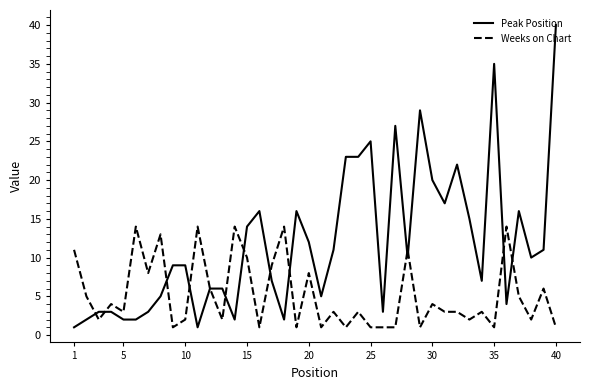

Which series has the largest range (max minus min)?

Peak Position